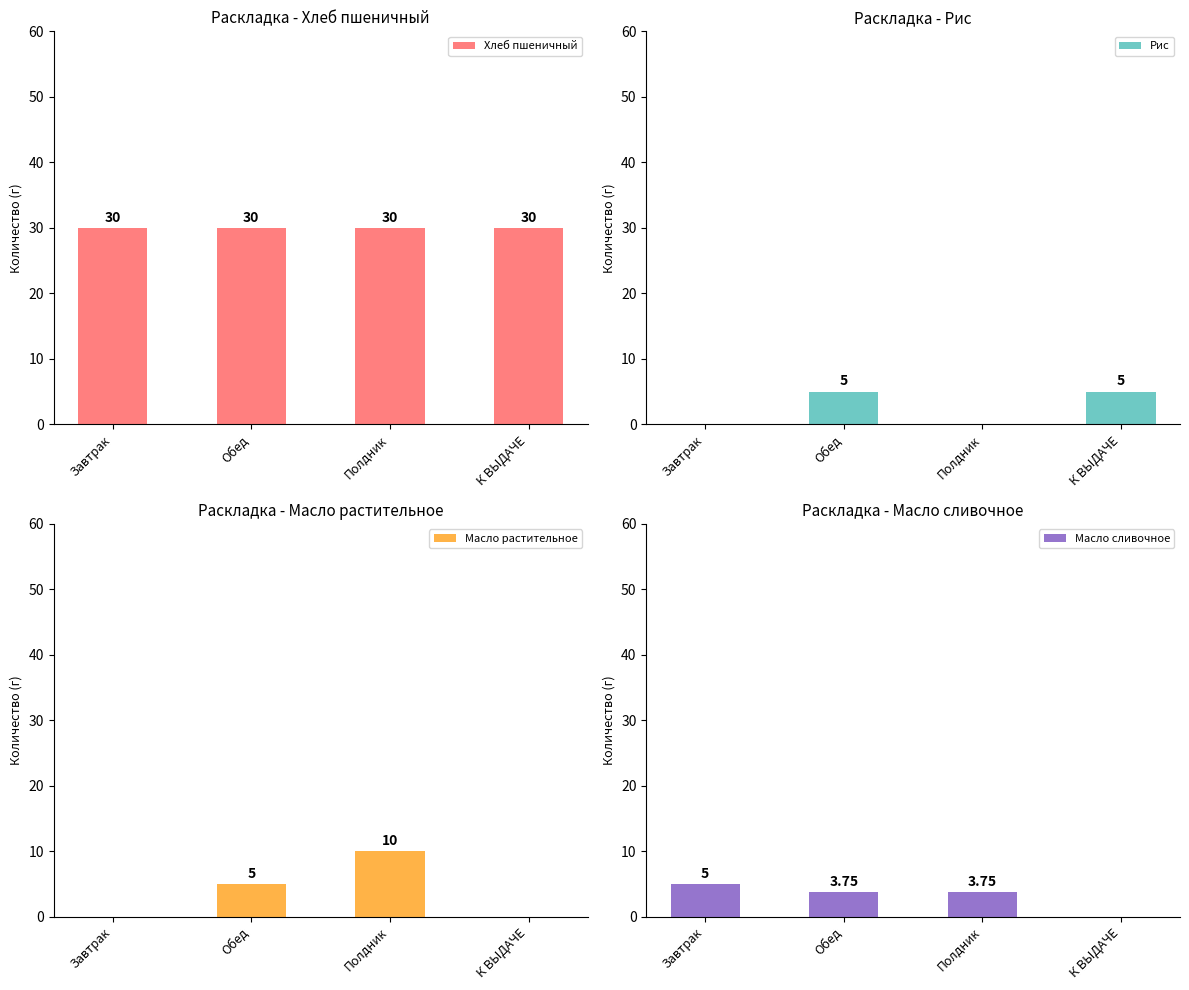

What is the difference between the highest and lowest values at К ВЫДАЧЕ?

30.0